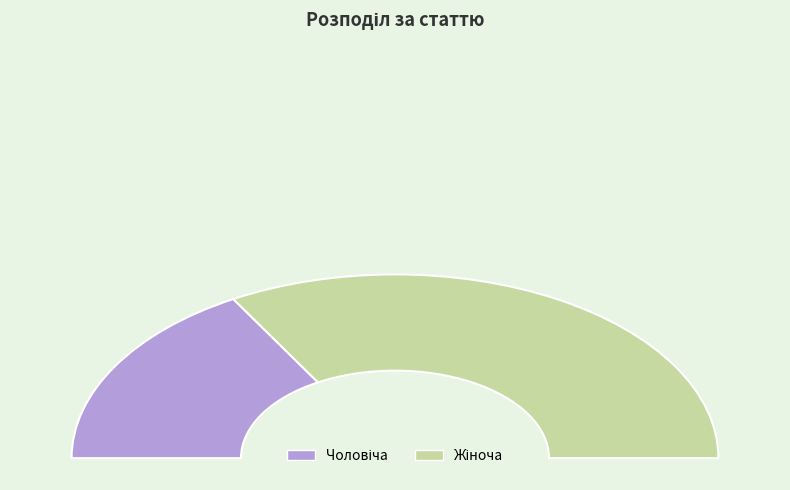

Count the number of slices in the pie.

2